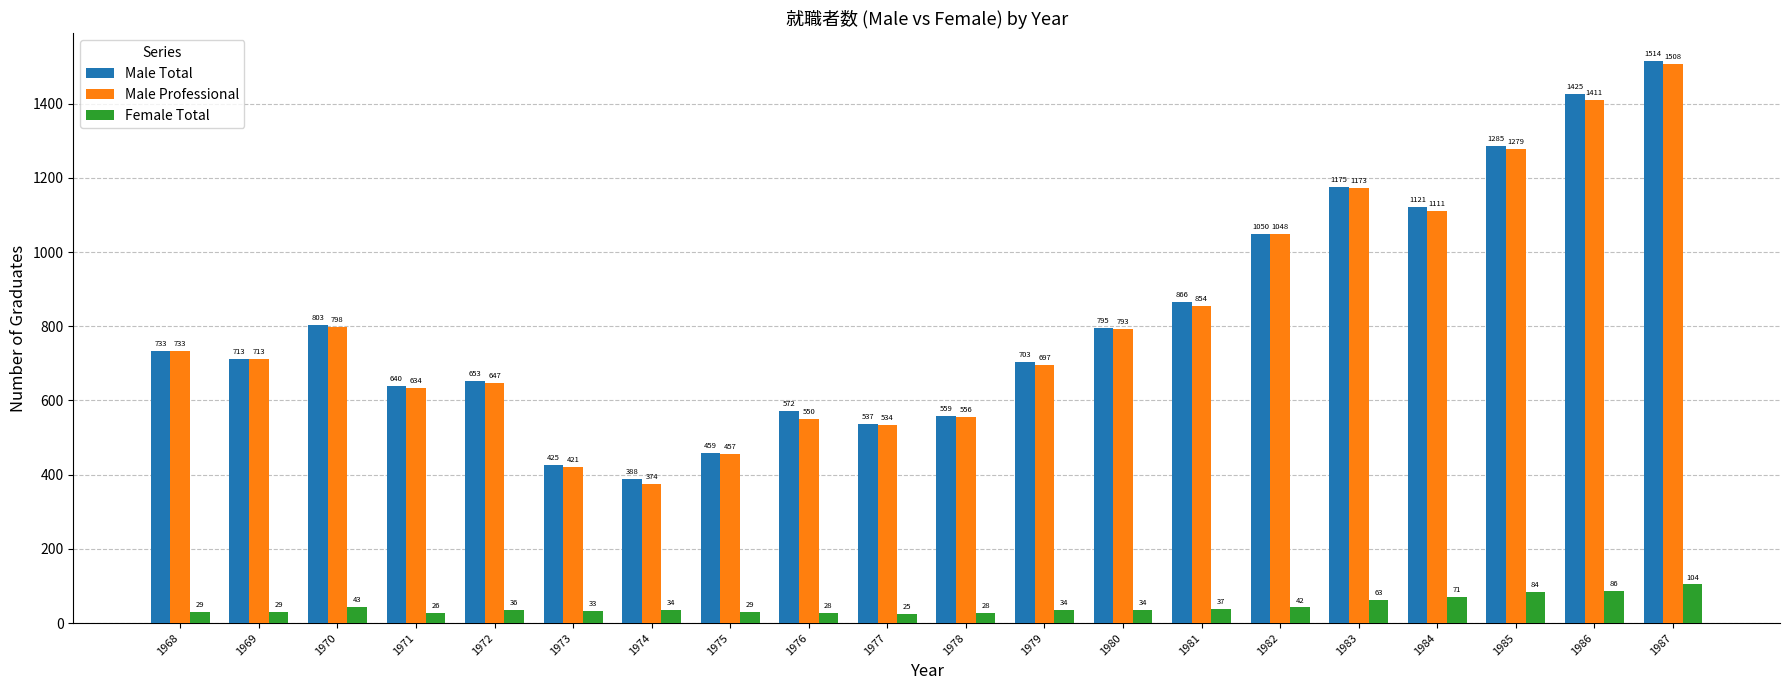

What is the value of the Female Total bar at the 9th from the left?

28